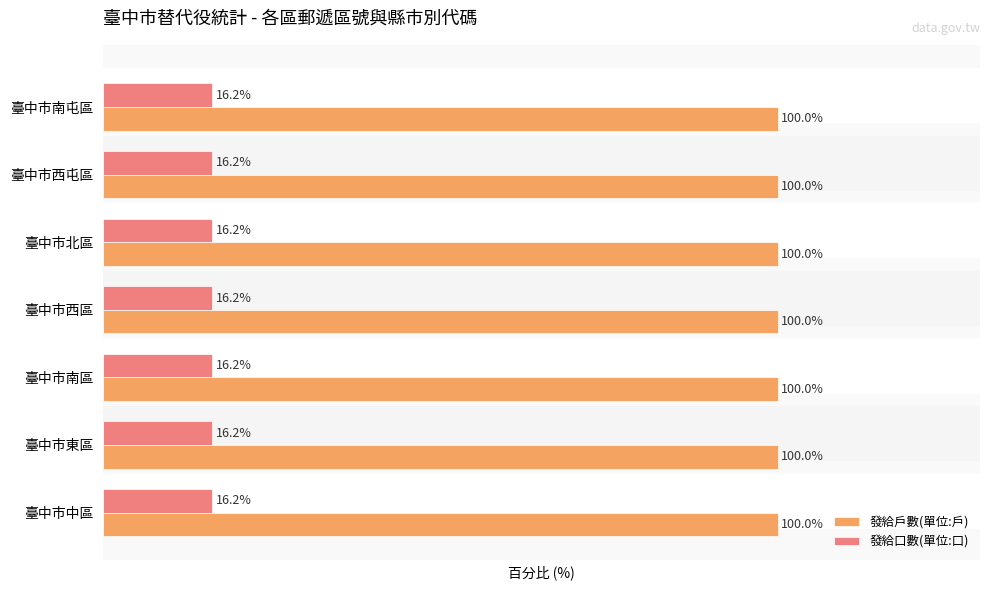

Is the value of 發給口數(單位:口) at 臺中市南區 greater than the value of 發給戶數(單位:戶) at 臺中市南屯區?

No